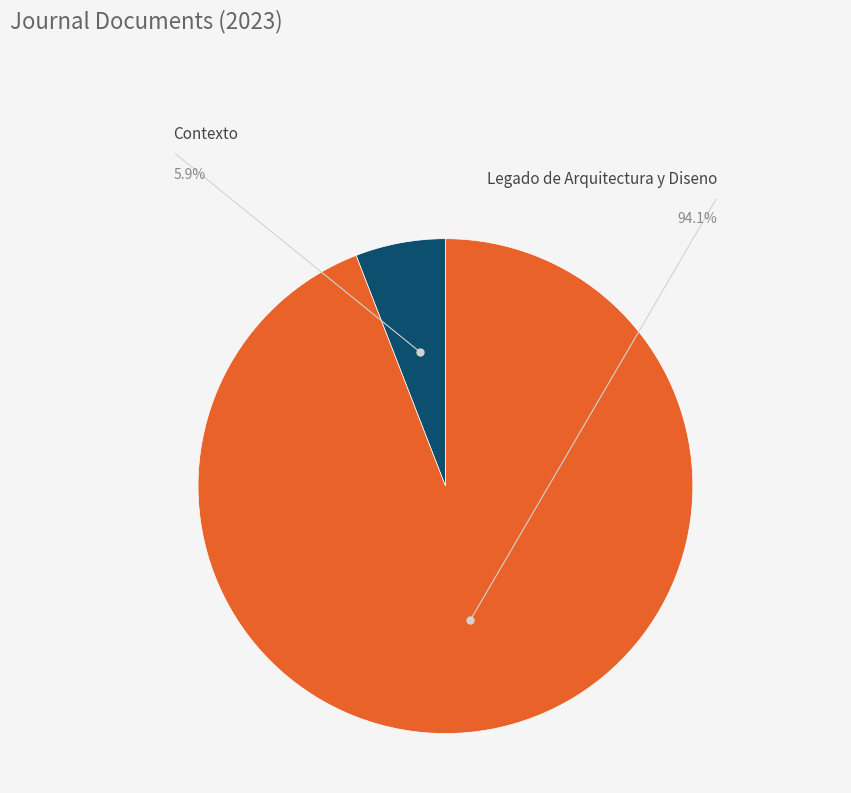

To the nearest percent, what is the difference between the Contexto and Legado de Arquitectura y Diseno slice percentages?

88%